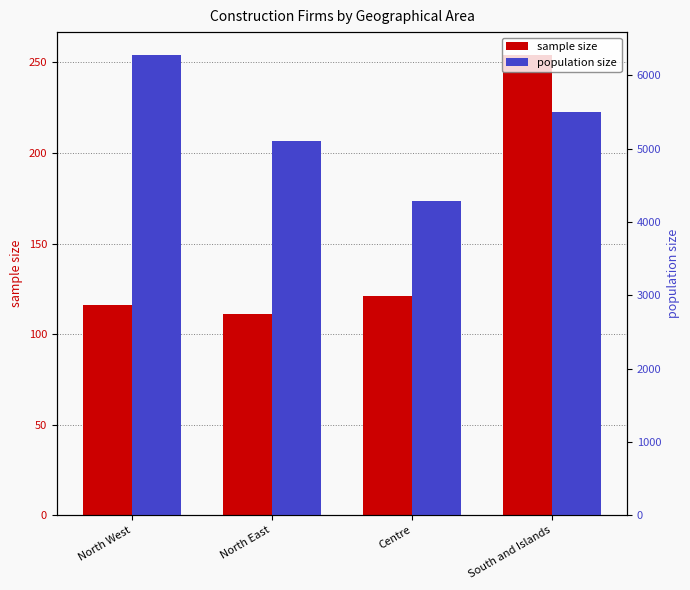

At which category is the sum across all series the highest?

North West